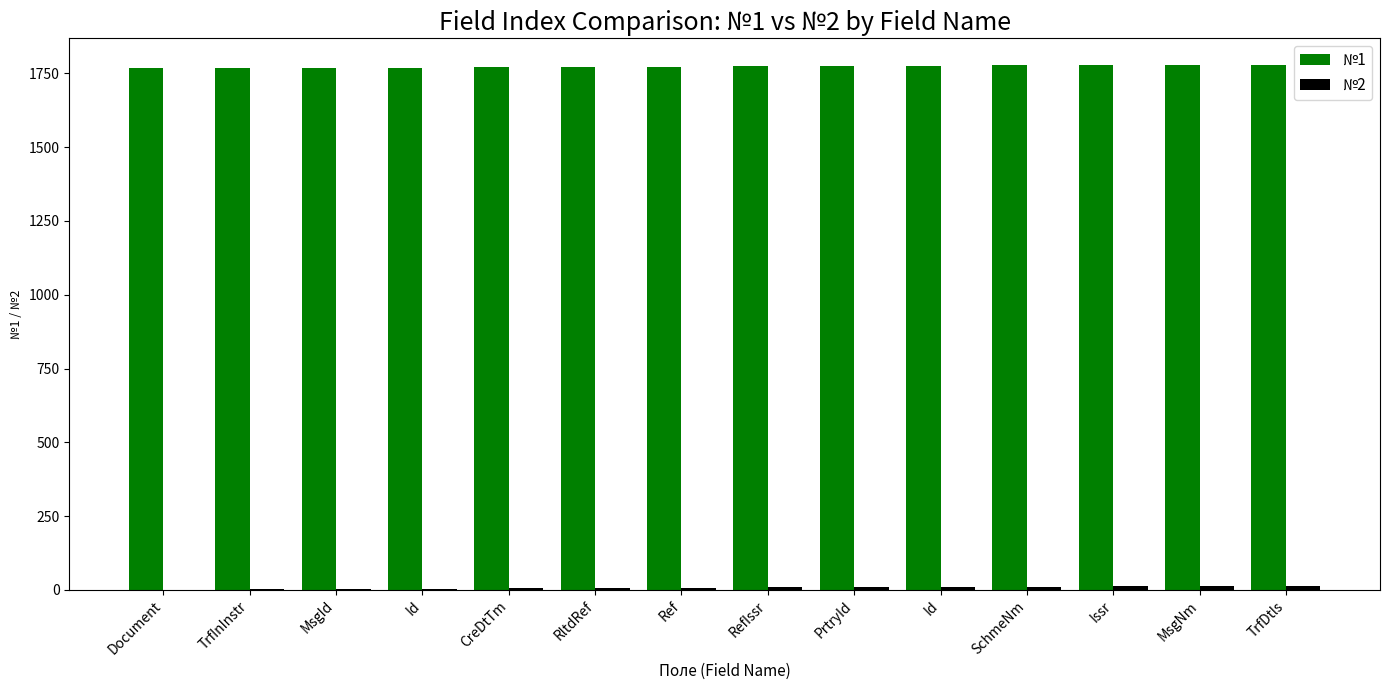

What is the highest value of the №1 series?

1780